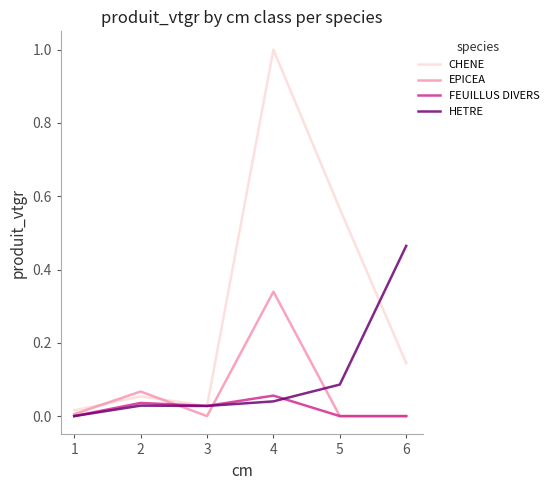

Does the chart display data point markers on the line(s)?

No